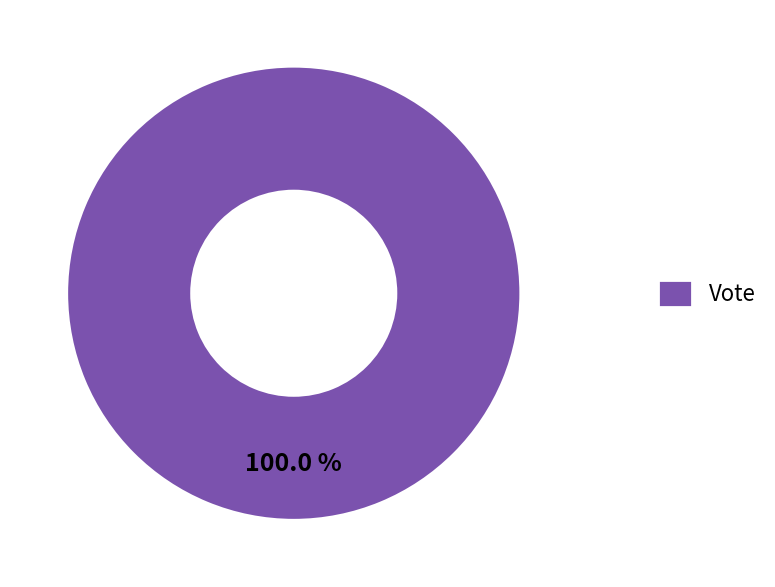

Rank the categories by value from highest to lowest.

Vote